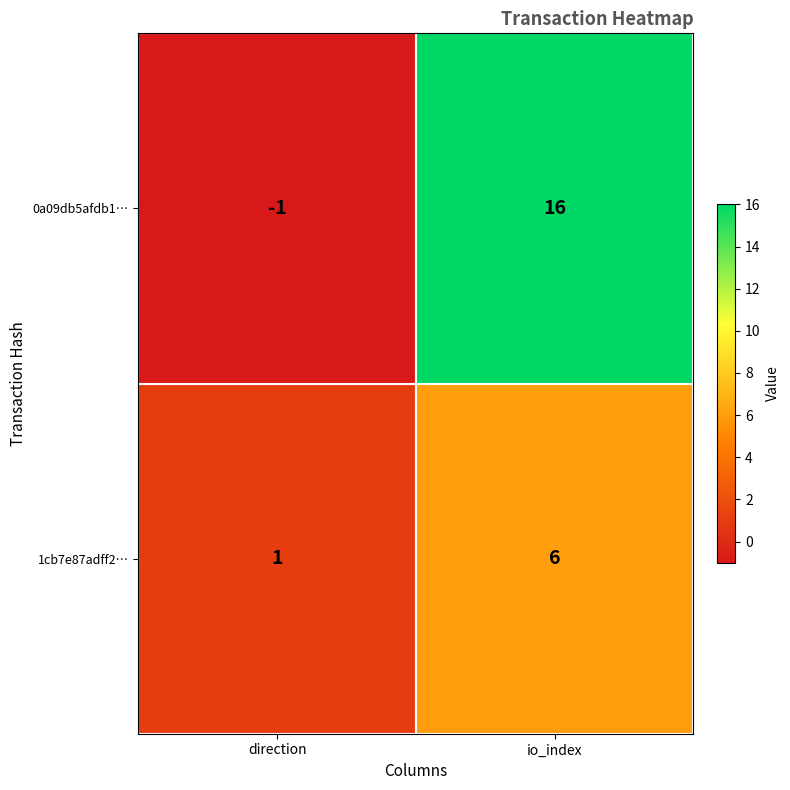

Rank the series at io_index from lowest to highest value.

1cb7e87adff2…, 0a09db5afdb1…